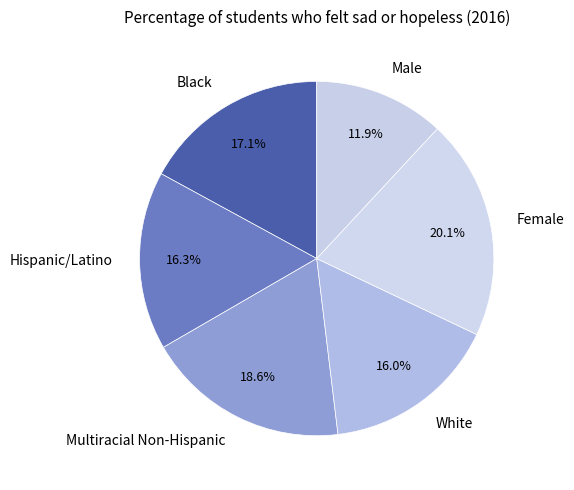

Combined, what portion of the pie is Hispanic/Latino and Black?

33.4%